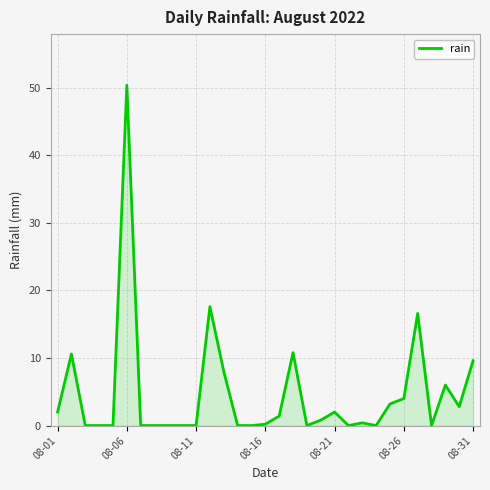

What is the greatest value displayed?

50.4